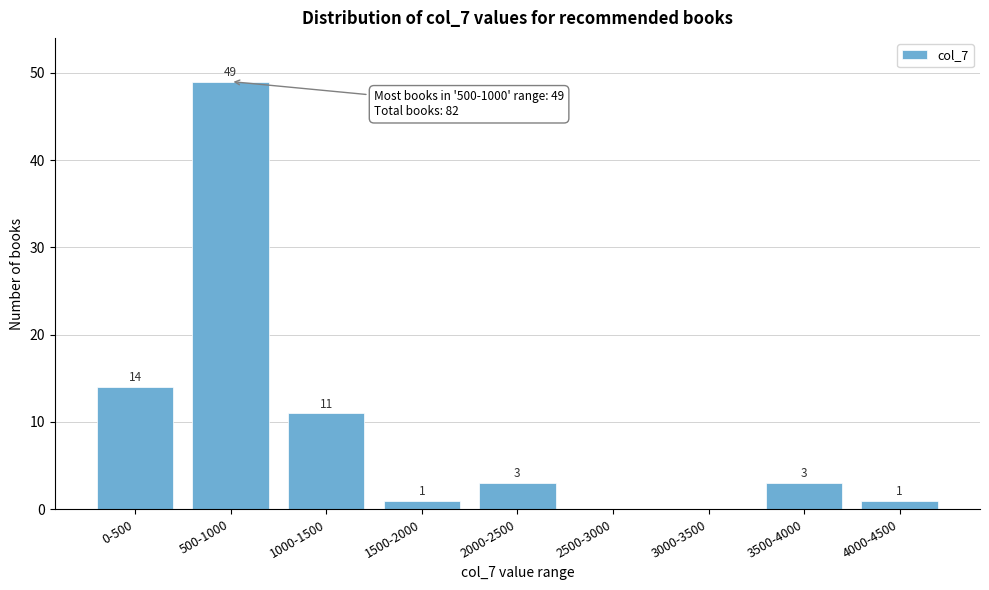

Reading right to left, transcribe all the data shown in this chart.

4000-4500=1	3500-4000=3	3000-3500=0	2500-3000=0	2000-2500=3	1500-2000=1	1000-1500=11	500-1000=49	0-500=14